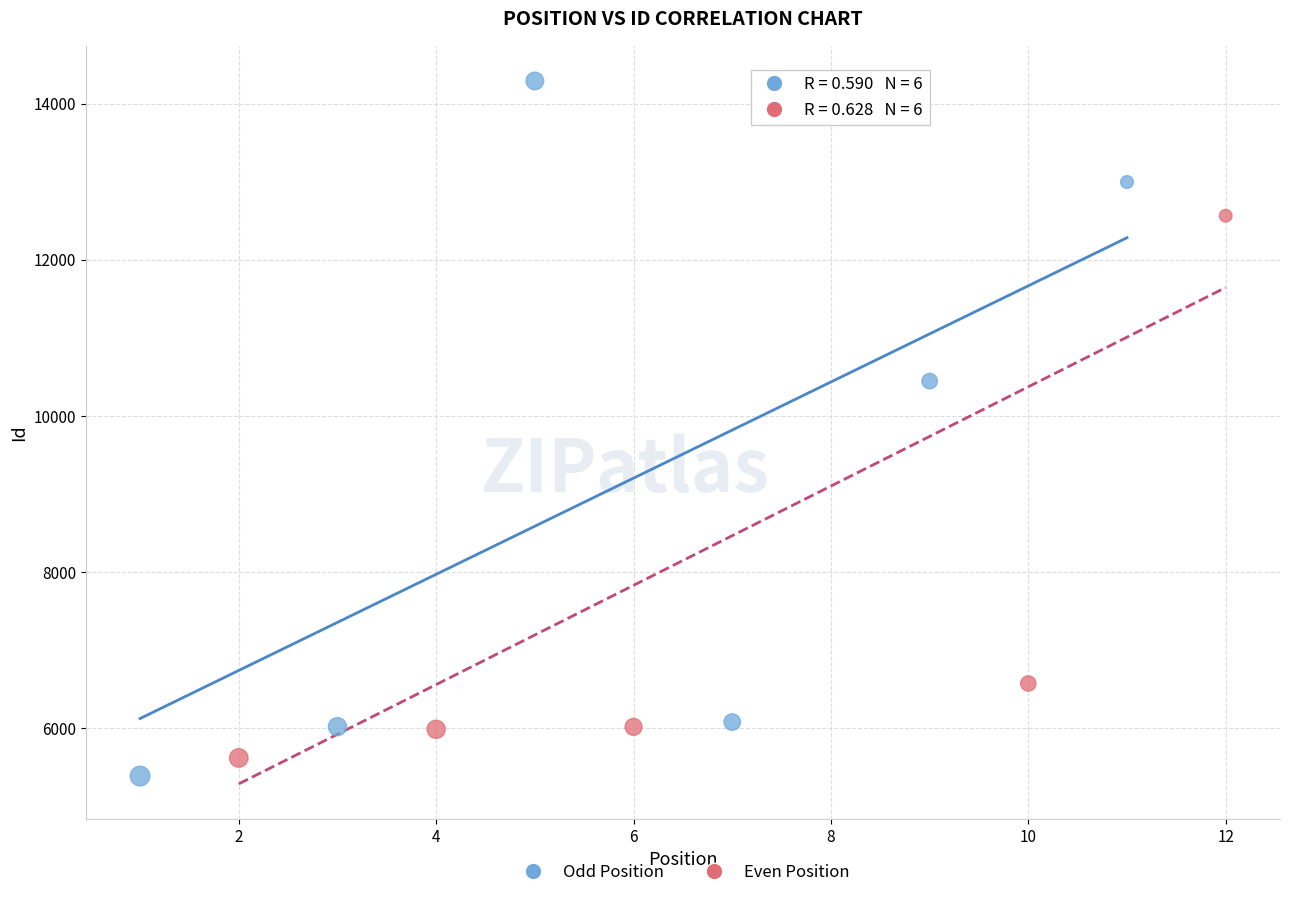

What are all the series names shown in the legend?

Odd Position, Even Position